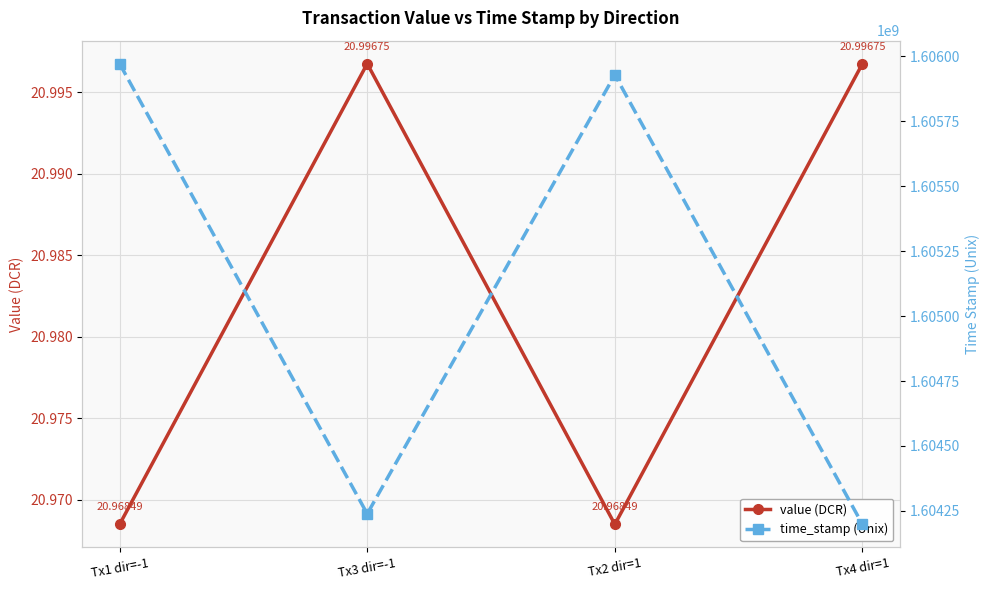

At which category is the sum across all series the highest?

Tx1 dir=-1